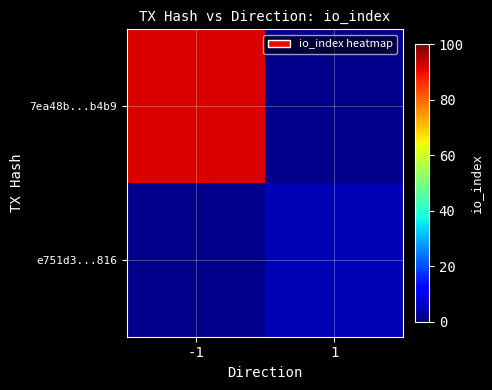

The 7ea48b...b4b9 series shows 34.5 at -1. True or false?

False